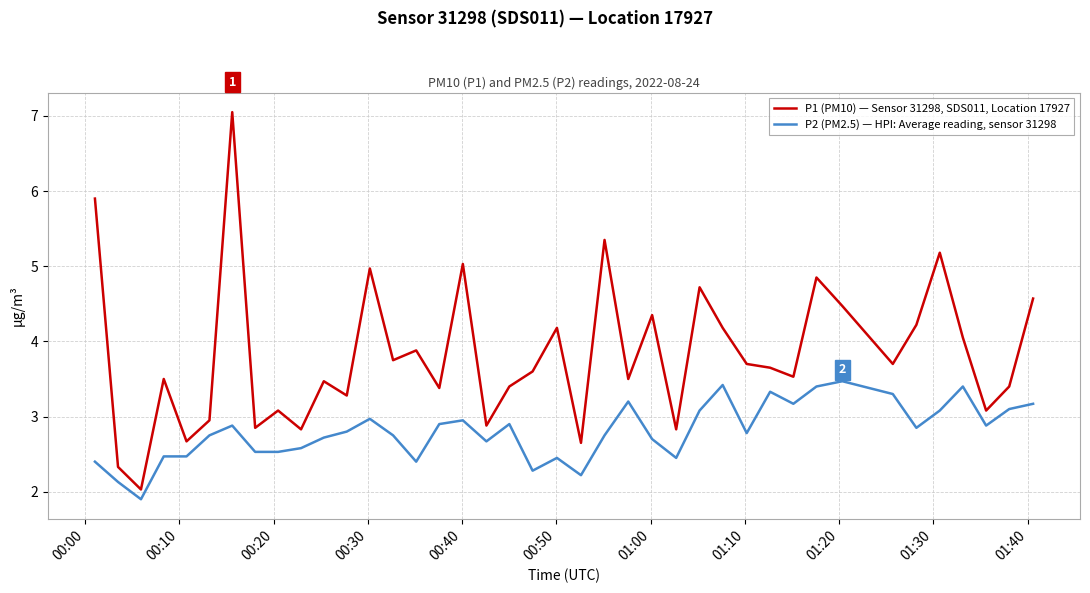

Which series has the largest total across all categories?

P1 (PM10) — Sensor 31298, SDS011, Location 17927